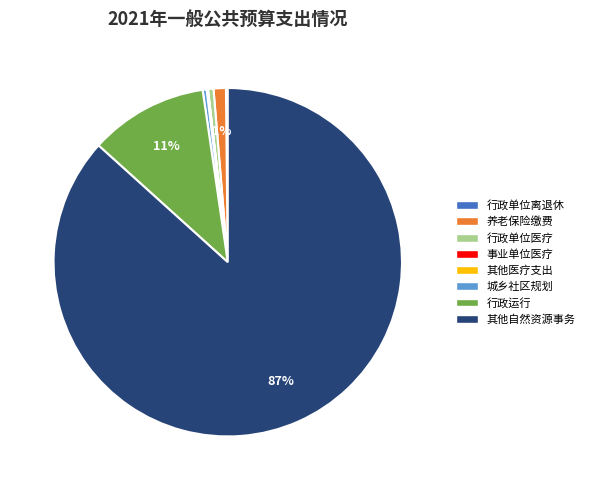

To the nearest percent, what is the difference between the largest and smallest slice percentages?

87%